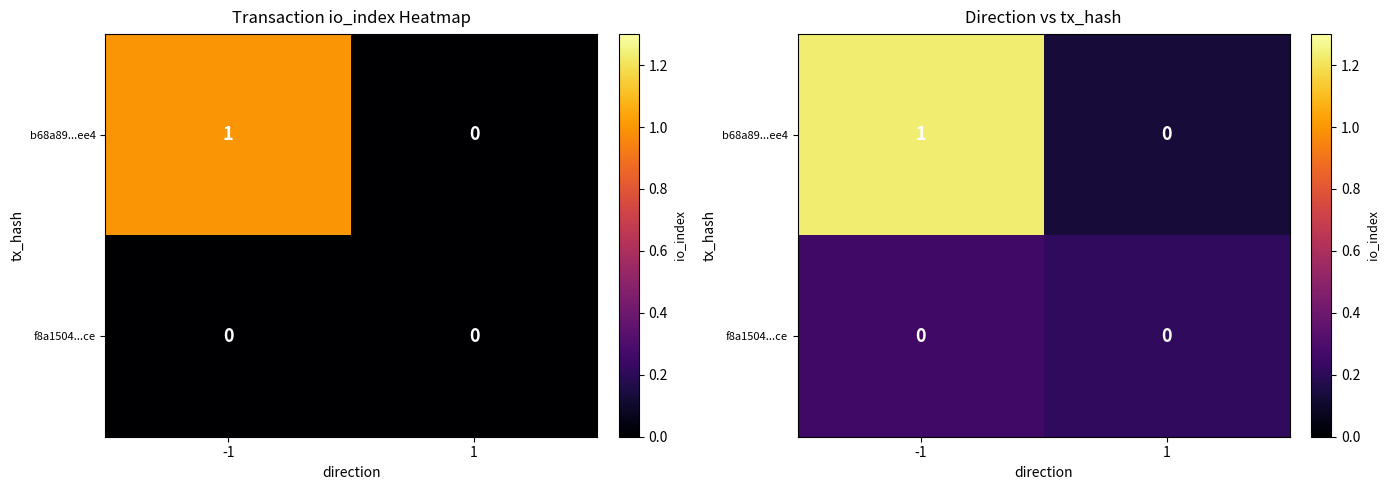

Which series has the largest range (max minus min)?

b68a89...ee4